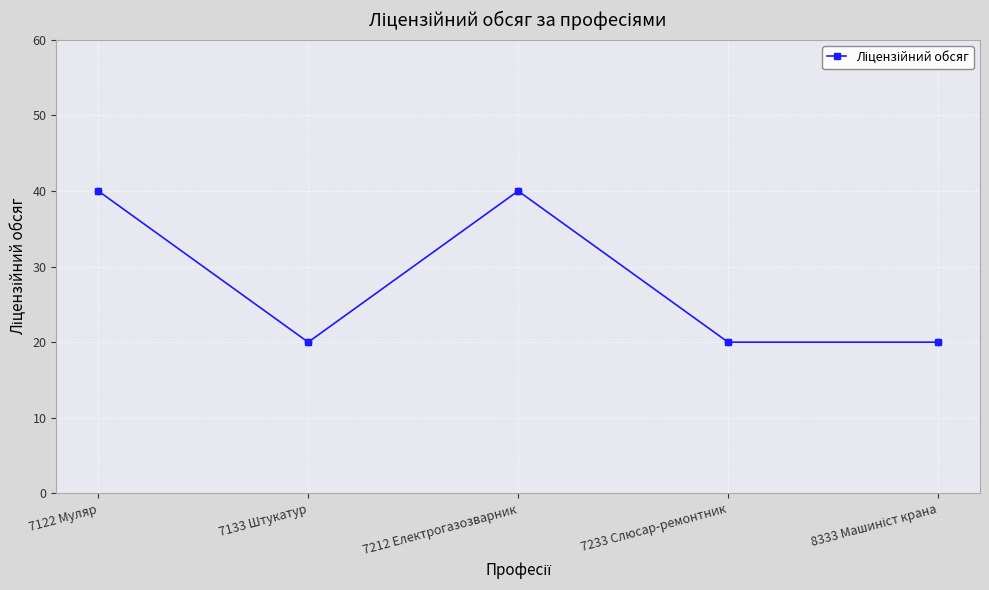

What is the change in value from 7133 Штукатур to 7212 Електрогазозварник?

+20